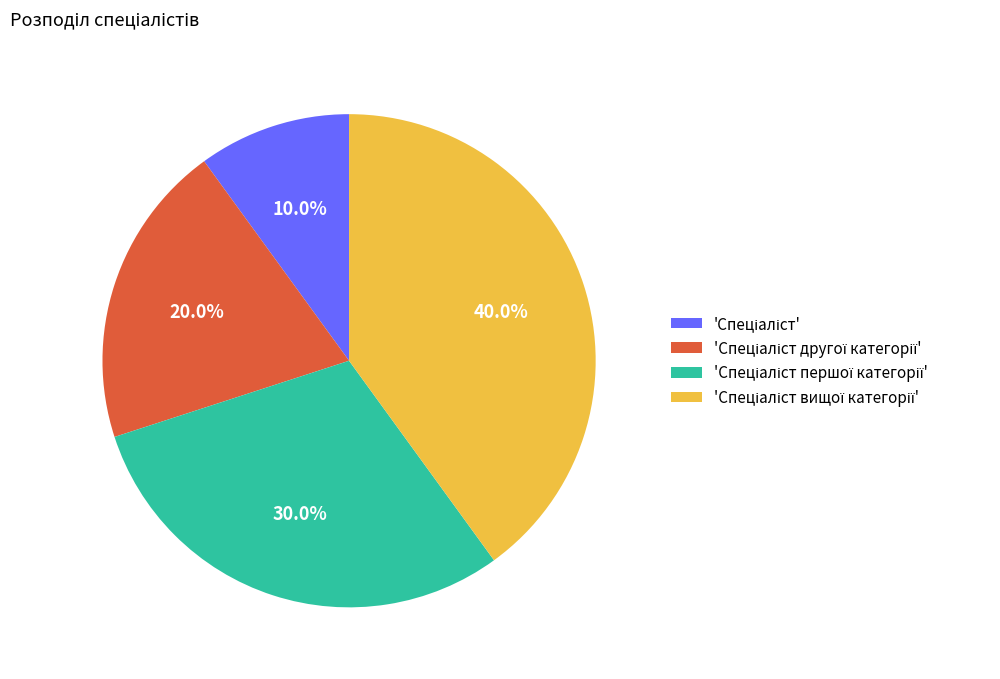

Does any single category account for the majority?

No